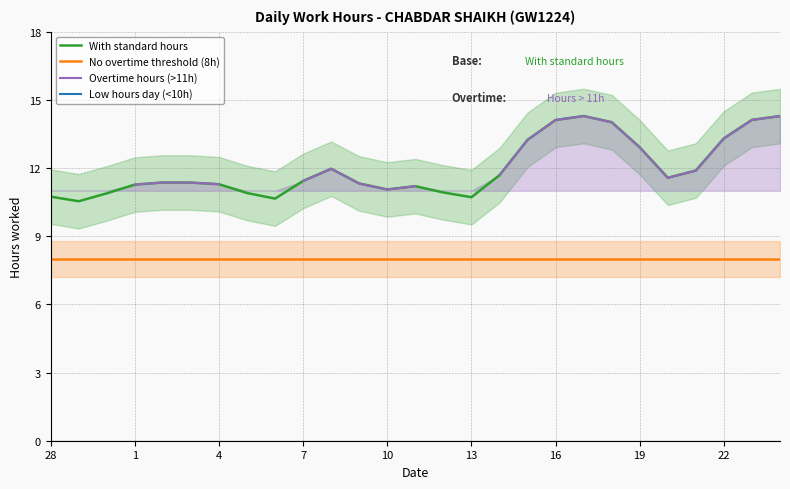

What is the greatest value displayed?

14.3